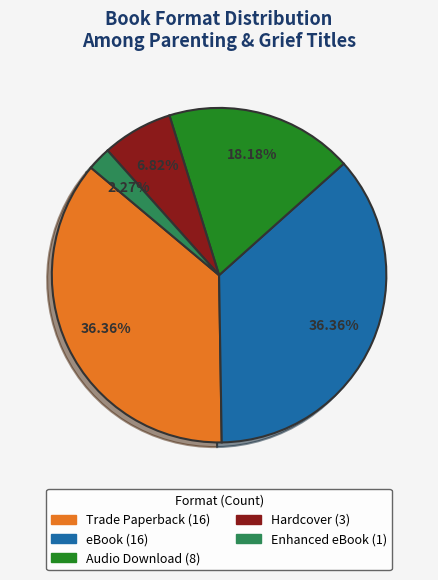

How many segments does this pie chart have?

5